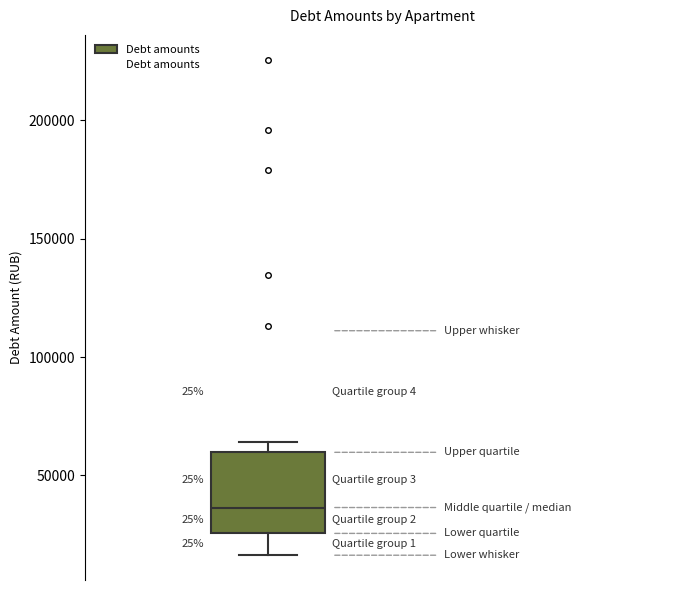

Transcribe this box plot: give where the median line is, the range the box spans, and where the two whiskers end, as read against the y-axis. The values are not printed on the chart, so give them approximately, as read against the axis.

median 35000, box 25000 to 60000, whiskers 15000 to 65000